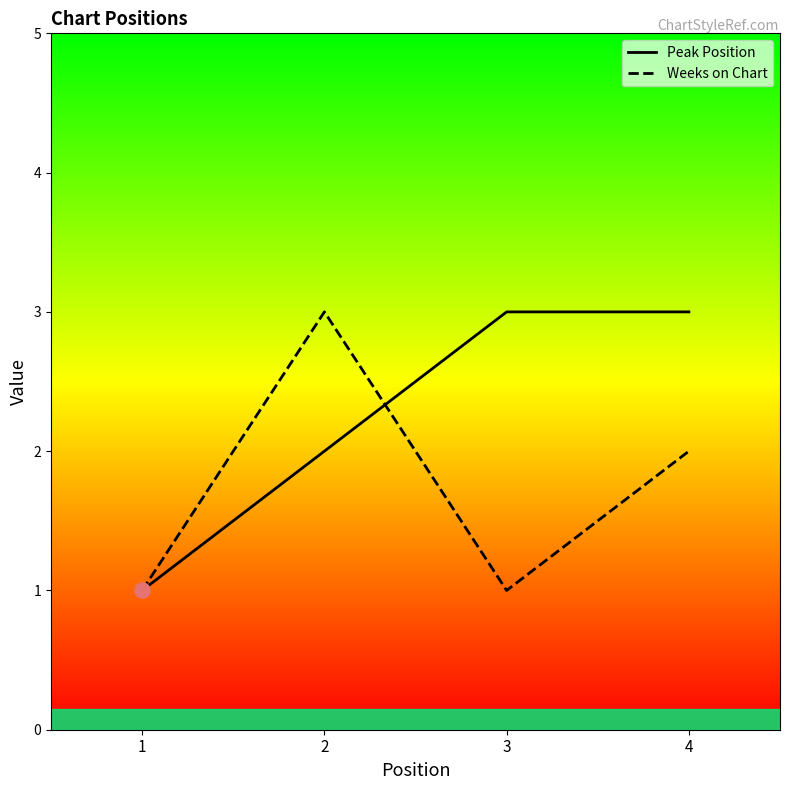

At which category is the sum across all series the highest?

2